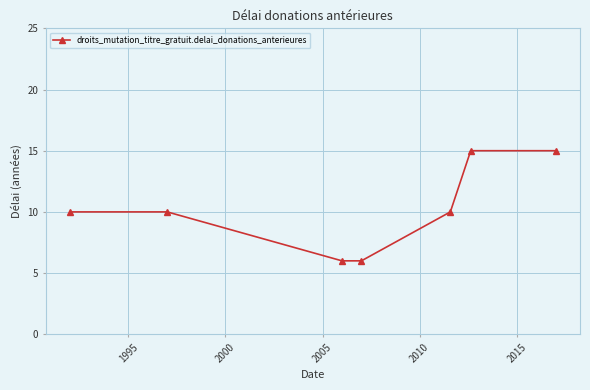

What is the value of the 7th point from the left?

15